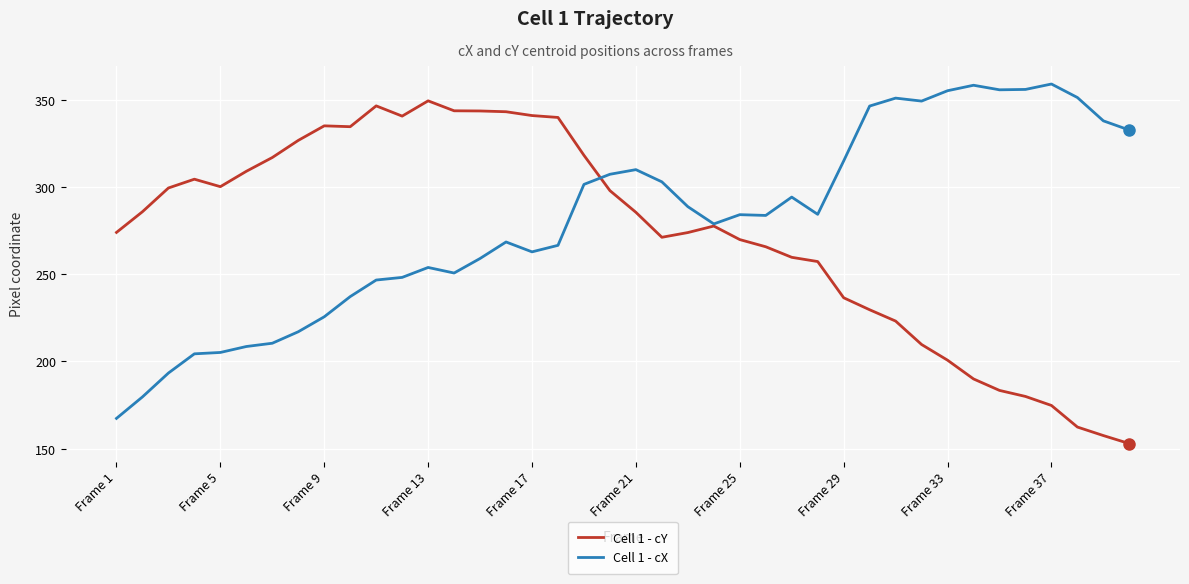

List the series in order of their peak value, lowest first.

Cell 1 - cY, Cell 1 - cX